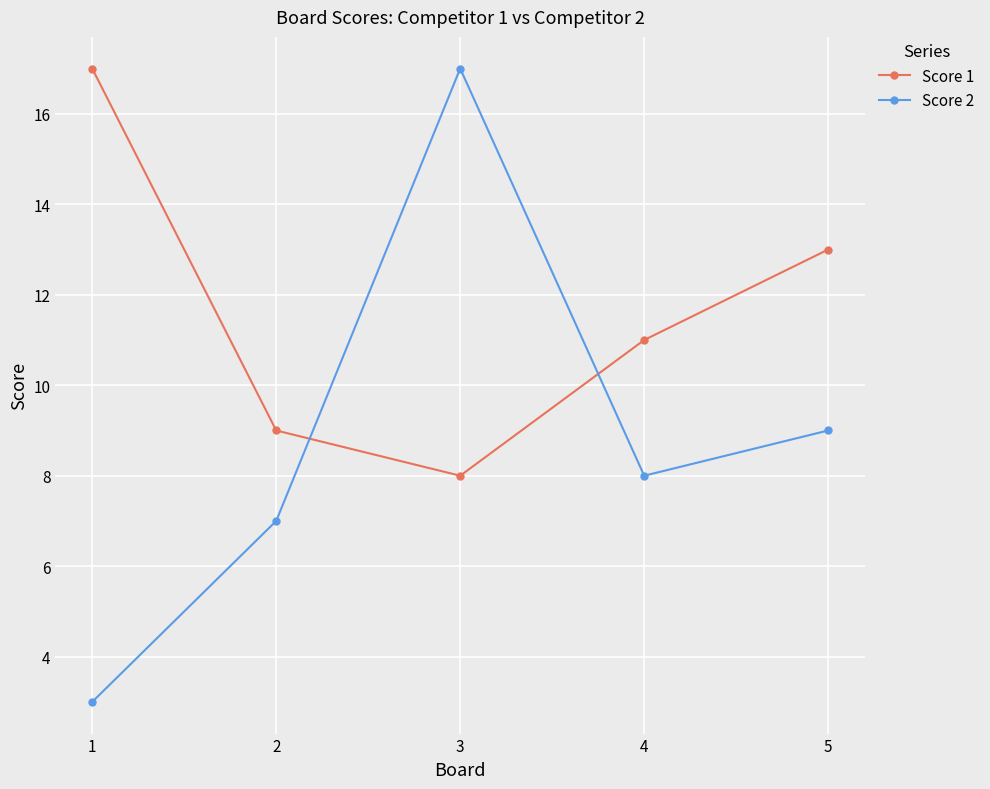

How many values in the Score 2 series are below 8?

2